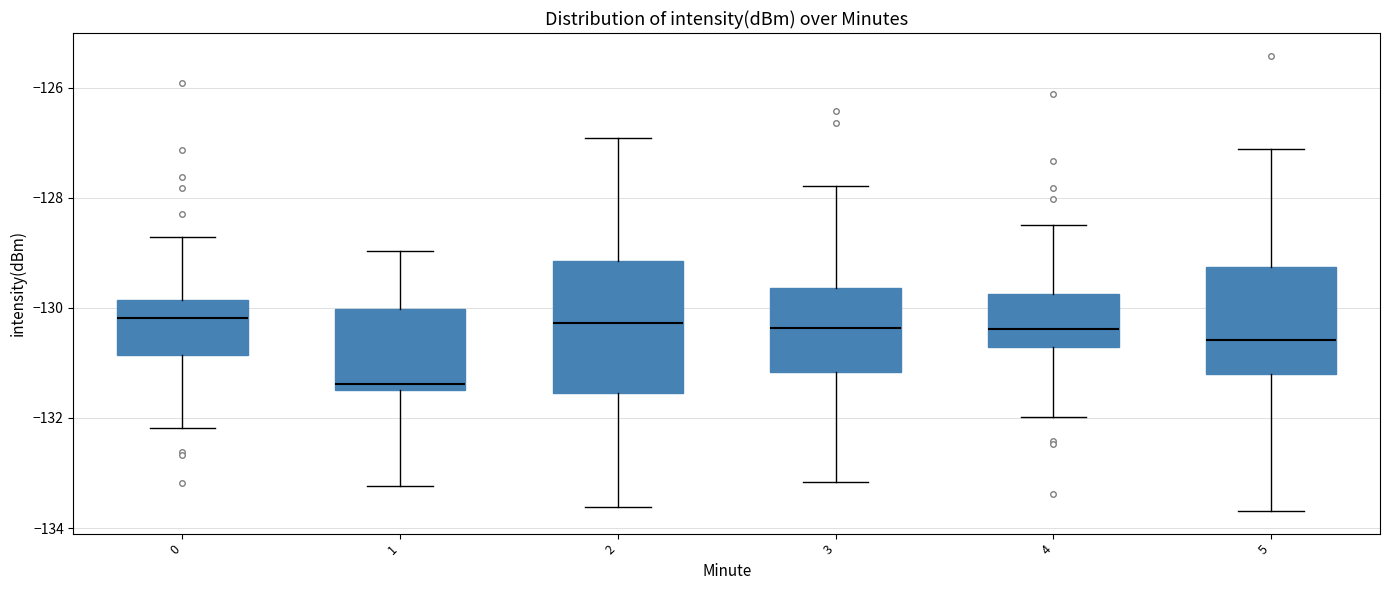

Comparing the boxes themselves (not the whiskers), which one is the tallest?

2